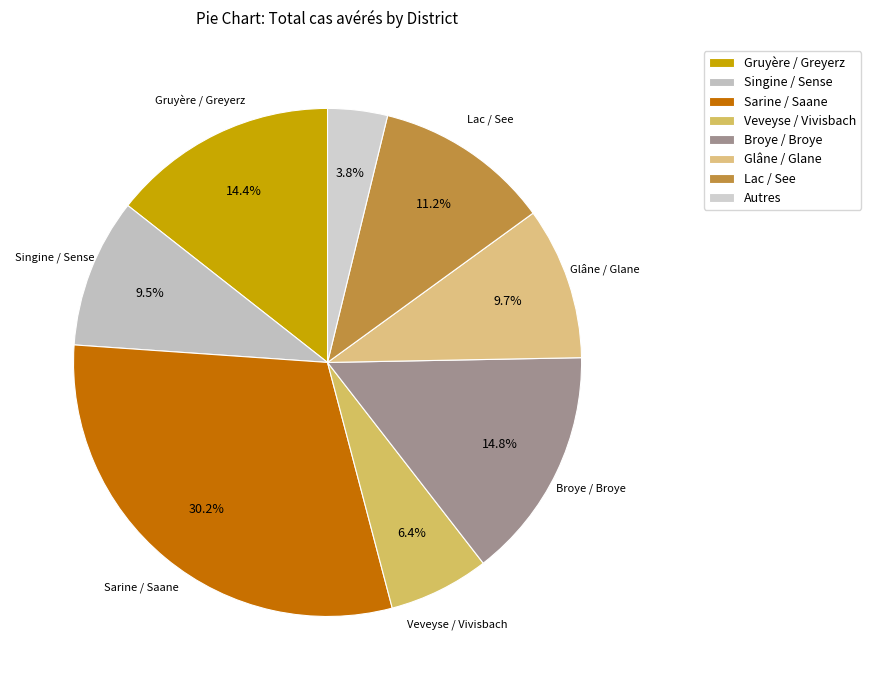

What is the total percentage of Glâne / Glane and Lac / See?

20.9%